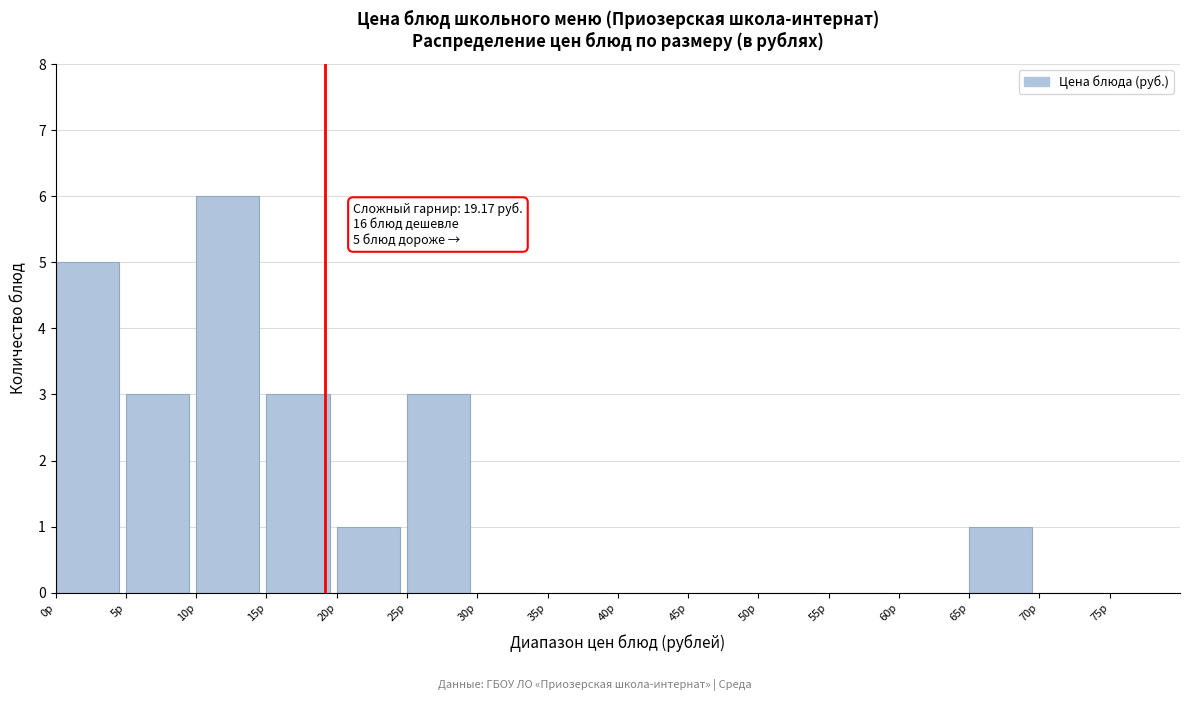

Over which range of the x-axis is the bar tallest?

10 to 15